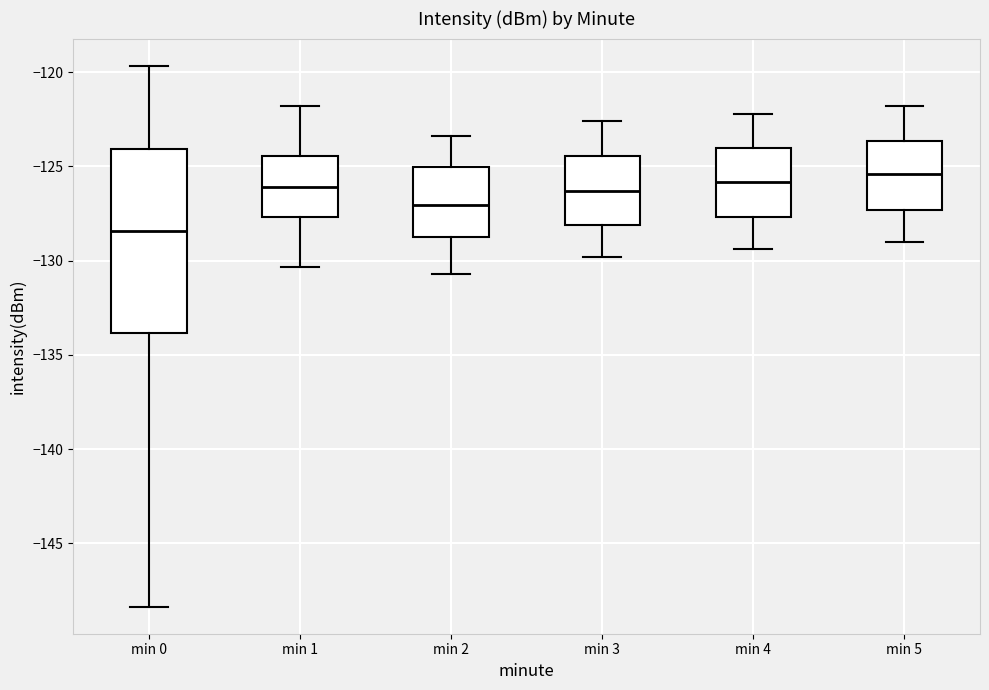

Reading left to right, transcribe this box plot: for each box, give where its median line is, the range the box spans, and where its two whiskers end, as read against the y-axis. The values are not printed on the chart, so give them approximately, as read against the axis.

min 0: median -128.5, box -134.0 to -124.0, whiskers -148.5 to -119.5
min 1: median -126.0, box -127.5 to -124.5, whiskers -130.5 to -122.0
min 2: median -127.0, box -129.0 to -125.0, whiskers -130.5 to -123.5
min 3: median -126.5, box -128.0 to -124.5, whiskers -130.0 to -122.5
min 4: median -126.0, box -127.5 to -124.0, whiskers -129.5 to -122.0
min 5: median -125.5, box -127.5 to -123.5, whiskers -129.0 to -122.0